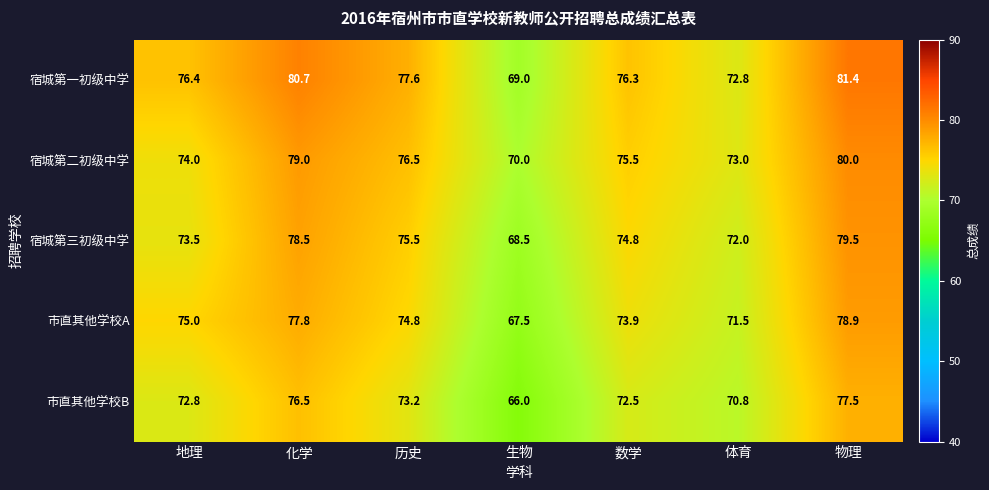

The value of 宿城第二初级中学 at 数学 is 39.6. True or false?

False